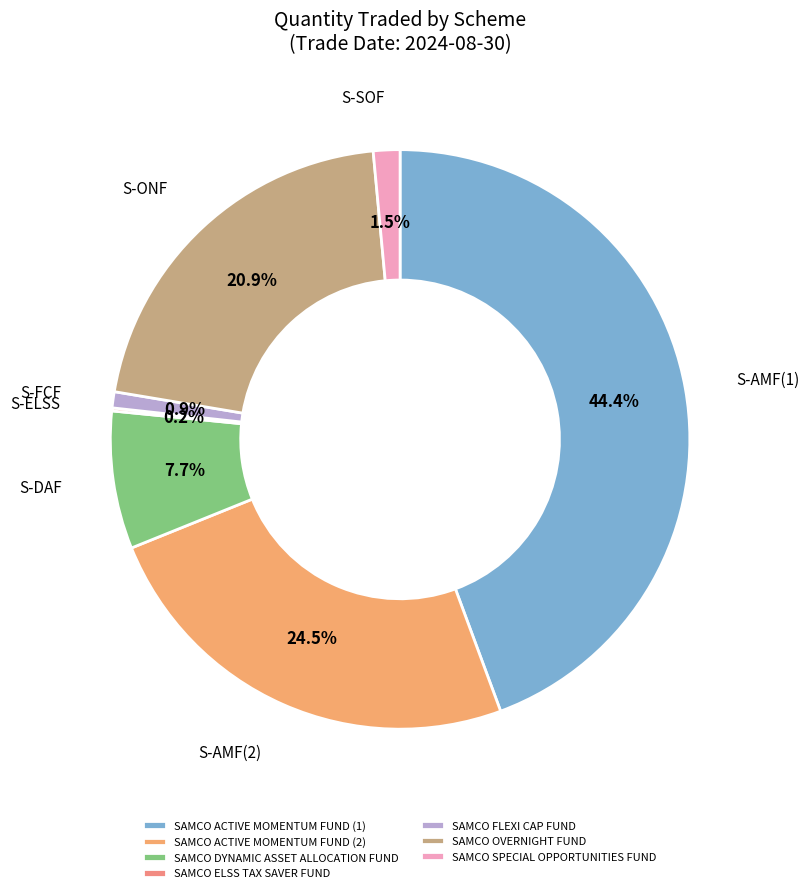

Does SAMCO SPECIAL OPPORTUNITIES FUND represent more than half of the total?

No